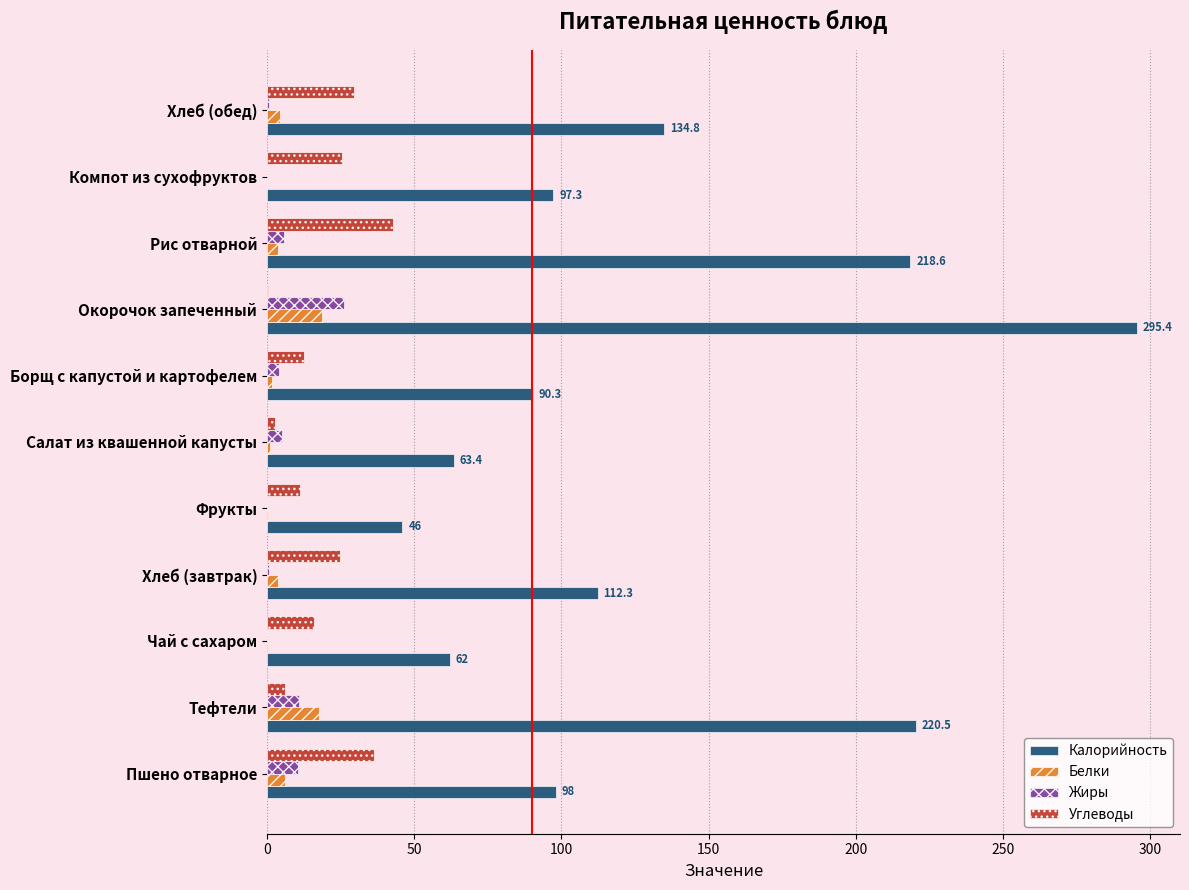

At which category is the sum across all series the highest?

Окорочок запеченный